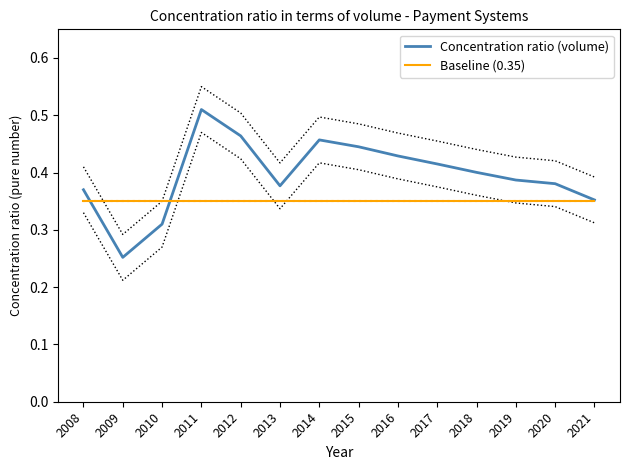

Between 2016 and 2020, which is larger?

2016